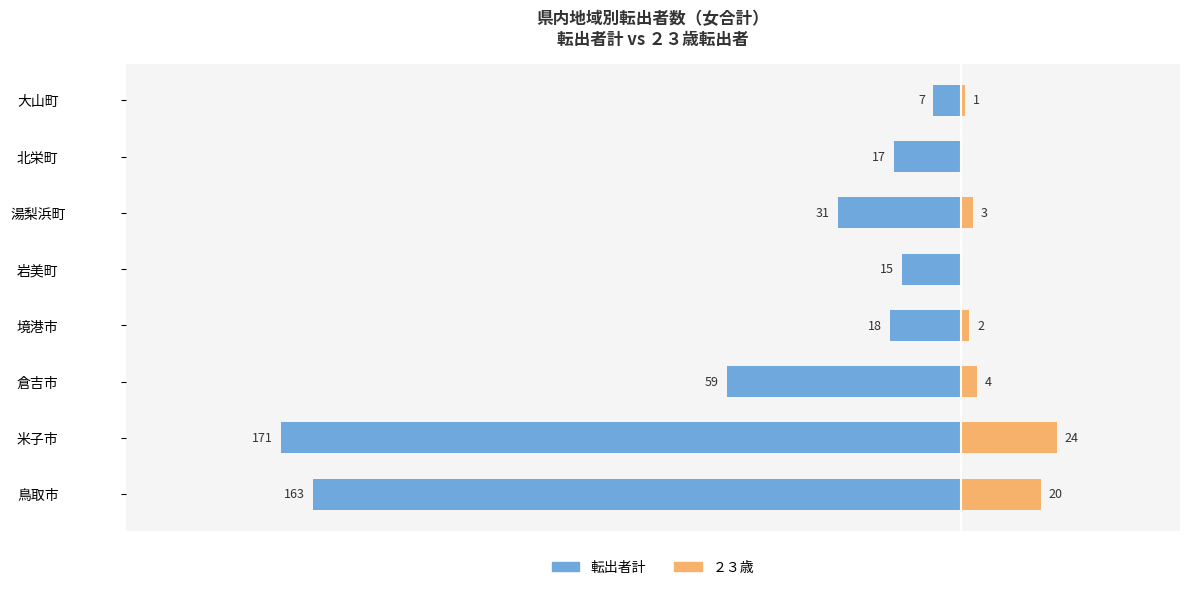

What is the spread (max minus min) of values at 米子市?

195